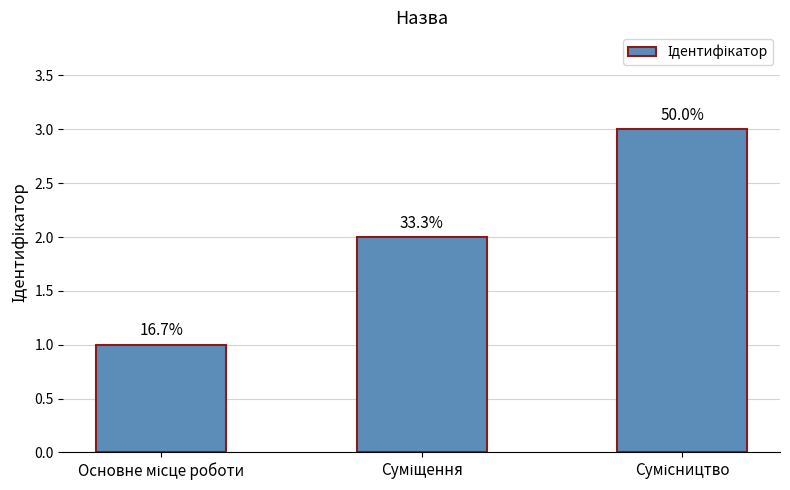

What is the difference between the values at Сумісництво and Суміщення?

1